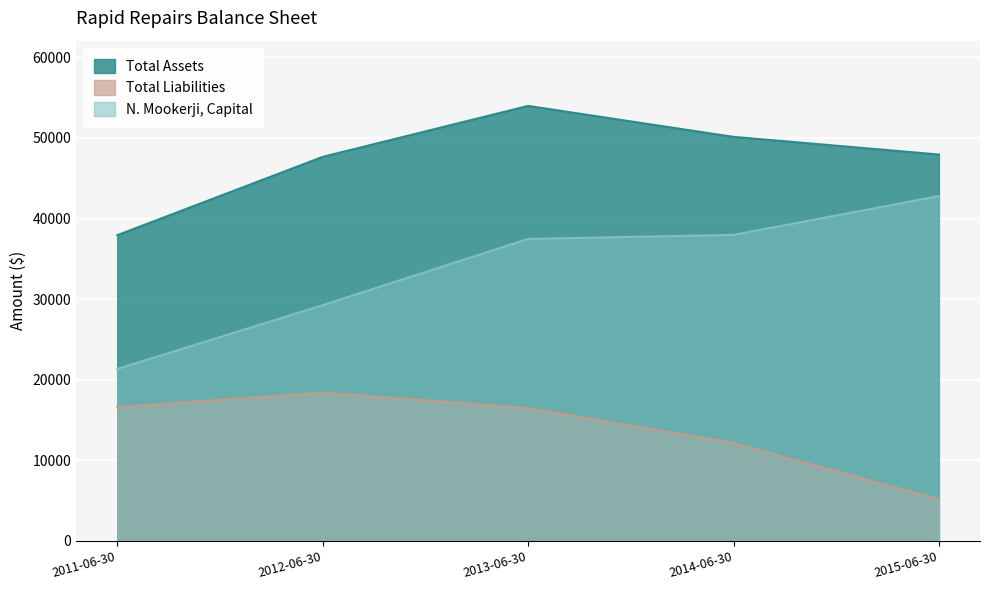

What is the difference between the highest and lowest values at 2013-06-30?

37476